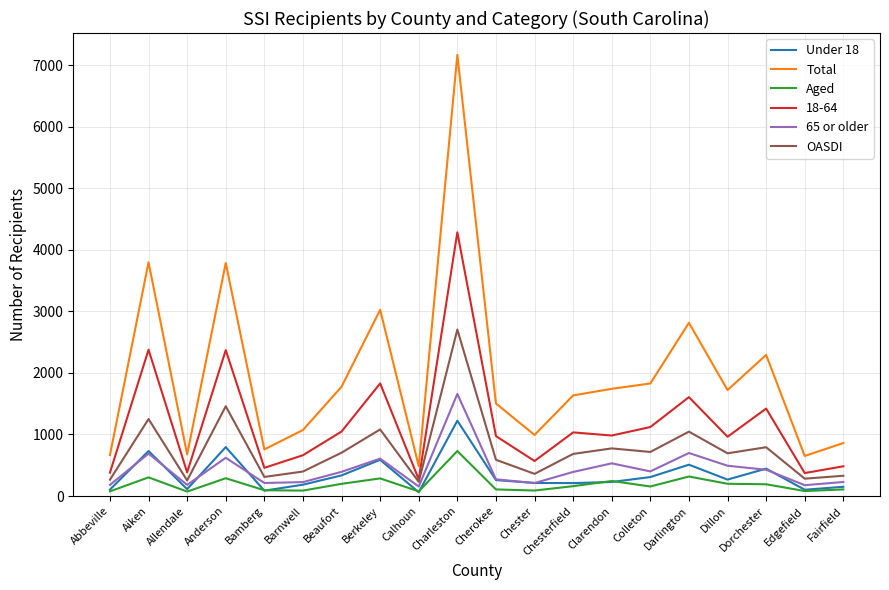

At which category is the sum across all series the highest?

Charleston